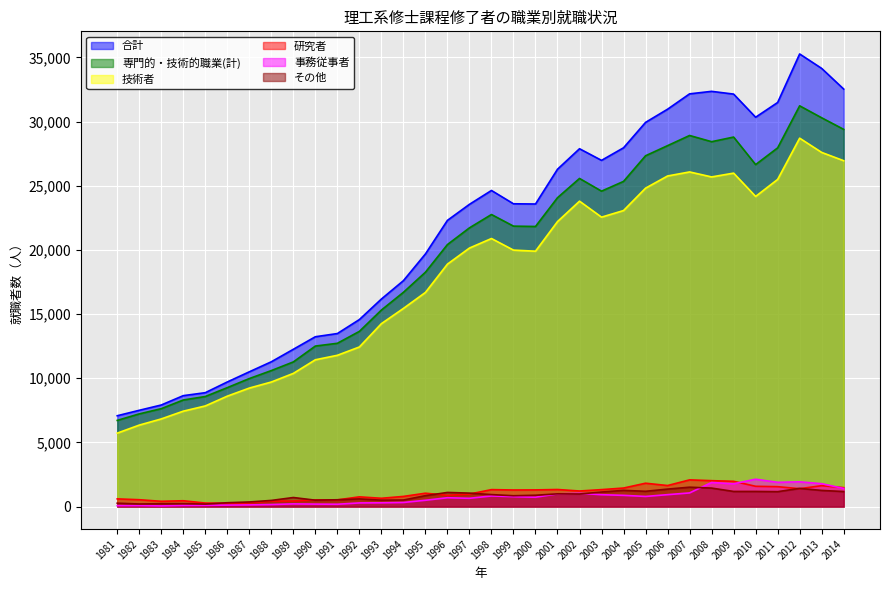

Reading left to right, transcribe all the data shown in this chart.

専門的・技術的職業(計): 1981=6714	1982=7221	1983=7628	1984=8304	1985=8576	1986=9267	1987=9975	1988=10597	1989=11272	1990=12508	1991=12724	1992=13652	1993=15314	1994=16696	1995=18262	1996=20418	1997=21720	1998=22760	1999=21854	2000=21827	2001=24070	2002=25571	2003=24581	2004=25342	2005=27339	2006=28127	2007=28919	2008=28435	2009=28796	2010=26650	2011=27954	2012=31231	2013=30298	2014=29396
合計: 1981=7077	1982=7502	1983=7914	1984=8643	1985=8874	1986=9710	1987=10501	1988=11283	1989=12256	1990=13234	1991=13483	1992=14573	1993=16174	1994=17604	1995=19686	1996=22304	1997=23553	1998=24634	1999=23596	2000=23579	2001=26289	2002=27886	2003=26980	2004=27960	2005=29940	2006=30967	2007=32163	2008=32359	2009=32145	2010=30341	2011=31490	2012=35272	2013=34146	2014=32536
技術者: 1981=5722	1982=6348	1983=6829	1984=7434	1985=7841	1986=8605	1987=9234	1988=9706	1989=10378	1990=11439	1991=11788	1992=12437	1993=14254	1994=15442	1995=16687	1996=18893	1997=20146	1998=20889	1999=19986	2000=19901	2001=22209	2002=23800	2003=22554	2004=23070	2005=24814	2006=25763	2007=26078	2008=25689	2009=25985	2010=24168	2011=25495	2012=28709	2013=27599	2014=26953
研究者: 1981=598	1982=533	1983=409	1984=453	1985=272	1986=250	1987=285	1988=425	1989=429	1990=517	1991=519	1992=756	1993=645	1994=790	1995=1040	1996=877	1997=973	1998=1320	1999=1291	2000=1298	2001=1329	2002=1212	2003=1320	2004=1443	2005=1819	2006=1638	2007=2080	2008=2017	2009=1968	2010=1579	2011=1549	2012=1391	2013=1628	2014=1473
その他: 1981=263	1982=200	1983=222	1984=229	1985=193	1986=298	1987=357	1988=478	1989=704	1990=497	1991=529	1992=595	1993=497	1994=509	1995=849	1996=1099	1997=1048	1998=933	1999=843	2000=881	2001=992	2002=980	2003=1131	2004=1262	2005=1189	2006=1360	2007=1509	2008=1440	2009=1178	2010=1178	2011=1161	2012=1415	2013=1257	2014=1171
事務従事者: 1981=73	1982=75	1983=49	1984=85	1985=93	1986=113	1987=129	1988=157	1989=207	1990=190	1991=181	1992=283	1993=292	1994=318	1995=490	1996=687	1997=644	1998=826	1999=771	2000=726	2001=988	2002=1034	2003=924	2004=873	2005=788	2006=927	2007=1062	2008=1876	2009=1777	2010=2131	2011=1890	2012=1928	2013=1782	2014=1411